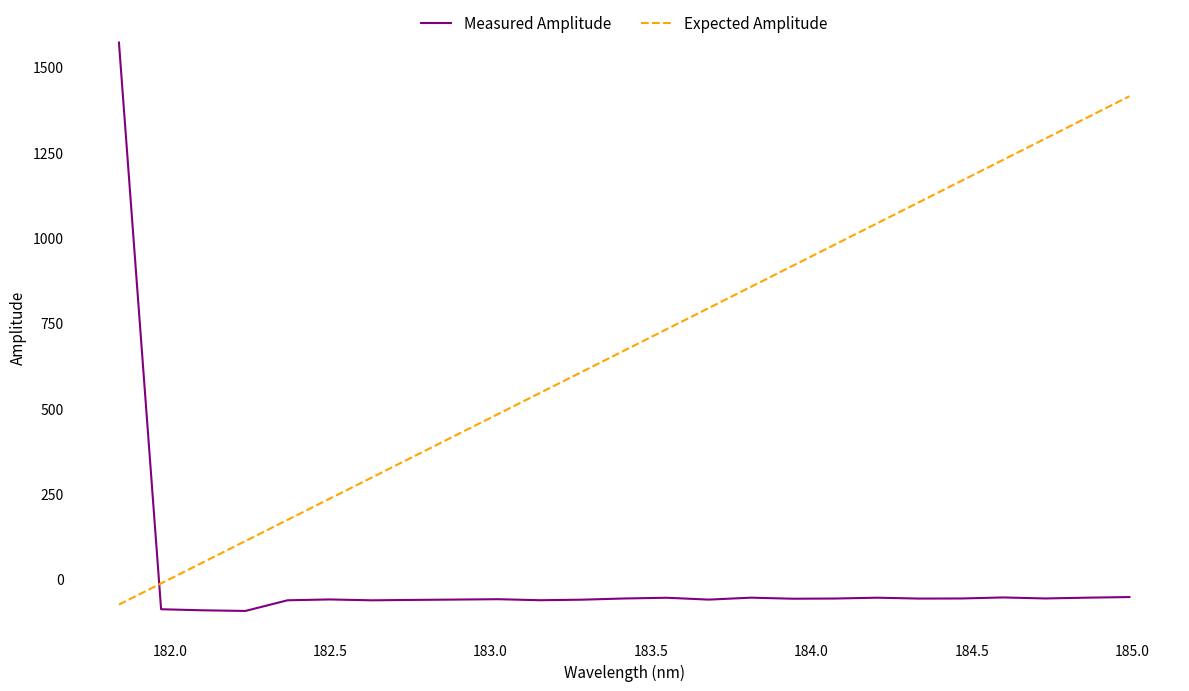

What are all the series names shown in the legend?

Measured Amplitude, Expected Amplitude